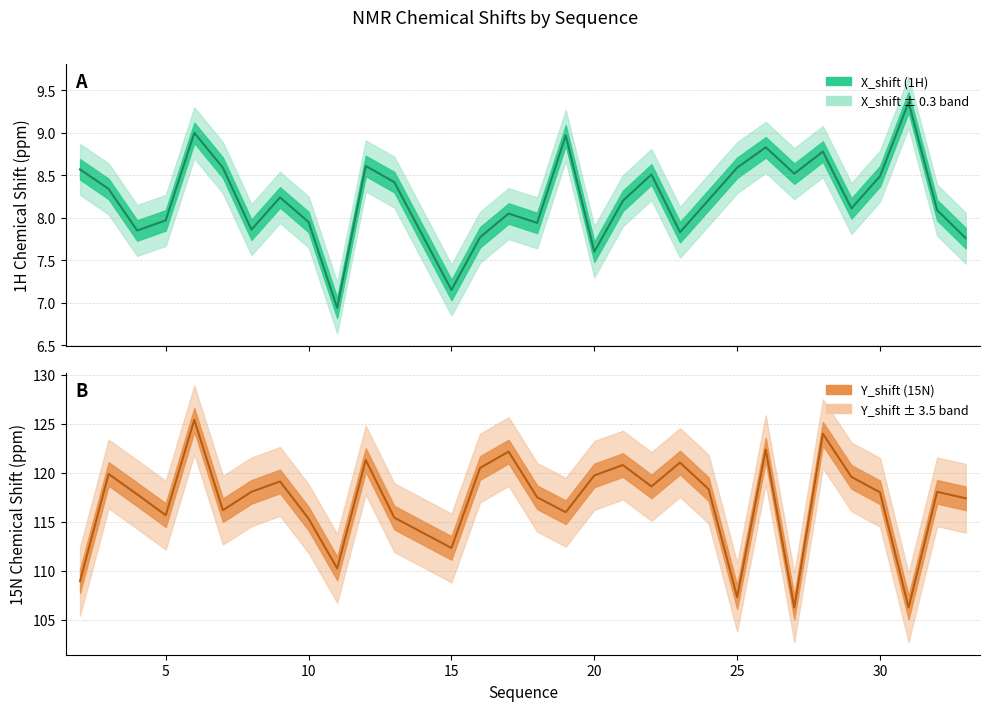

True or false: X_shift (1H) has more than 0 points higher than both neighbors.

True